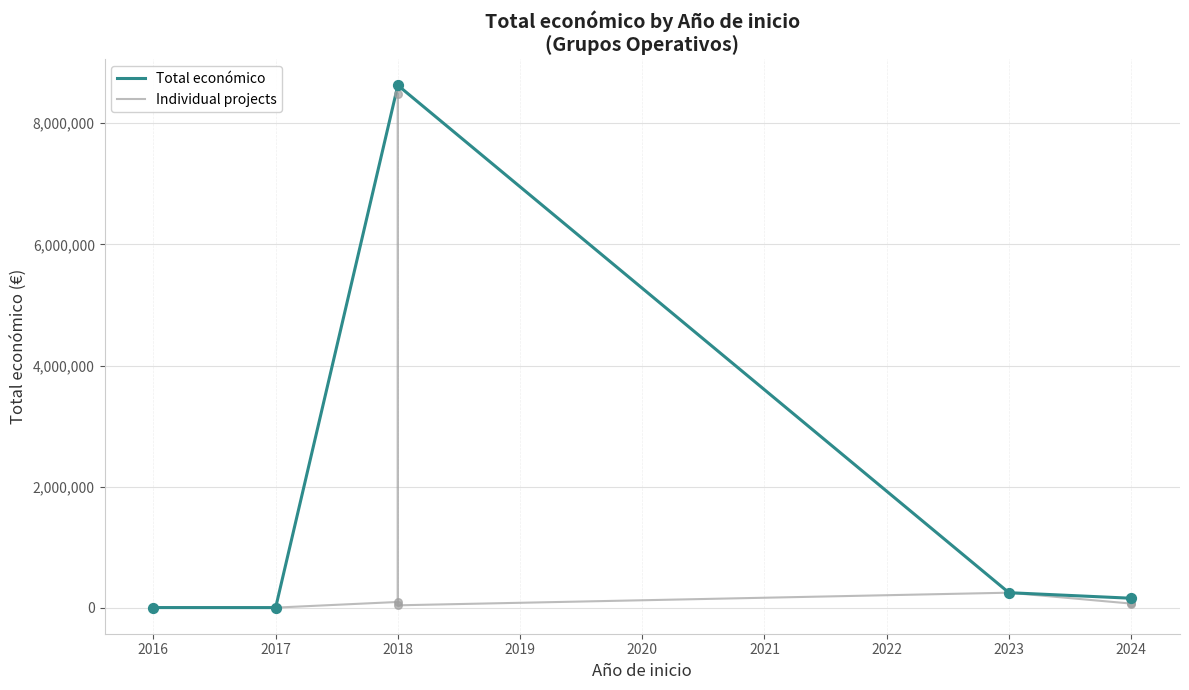

Between 2018 and 2018, which is larger?

2018